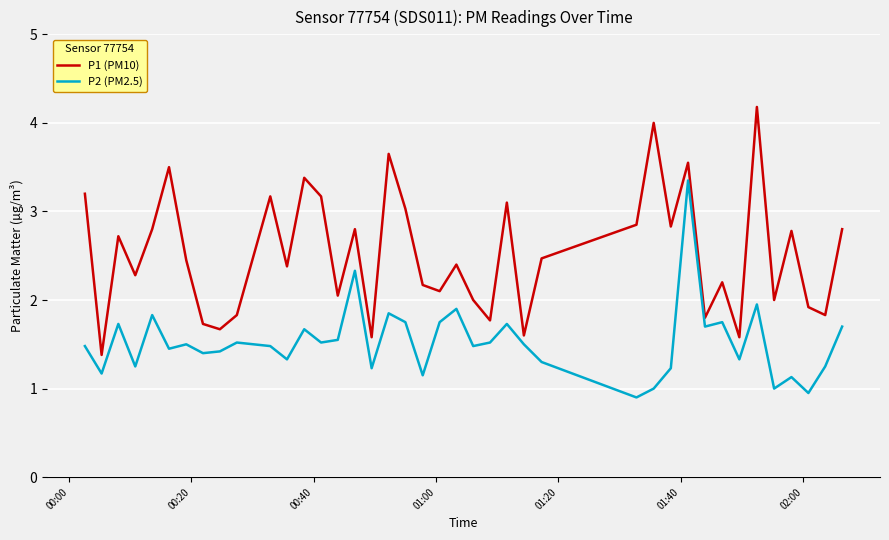

What is the average value of the P1 (PM10) series?

2.5